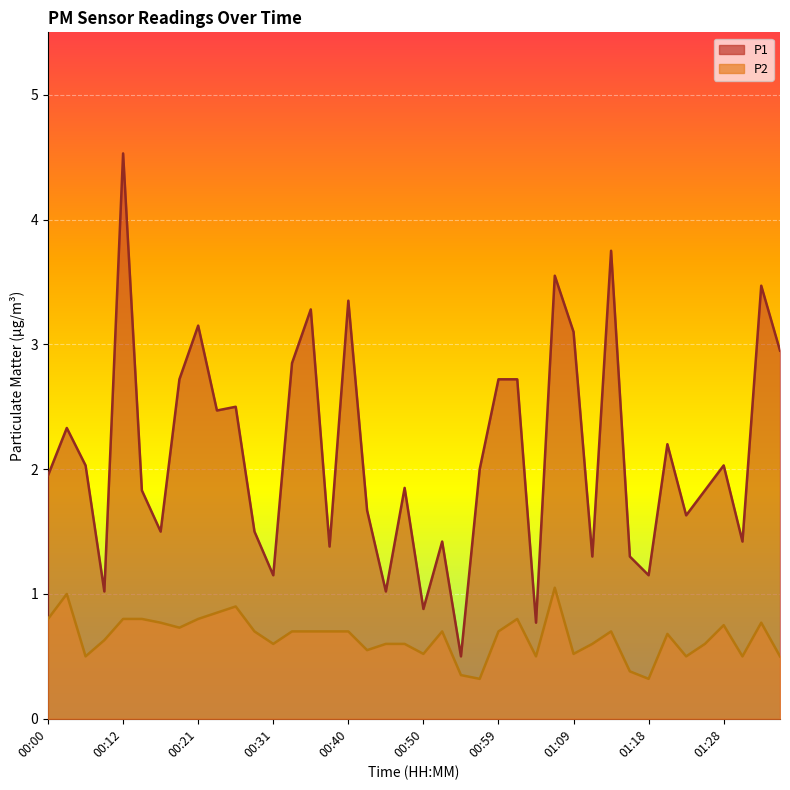

How many lines are shown in the chart?

2